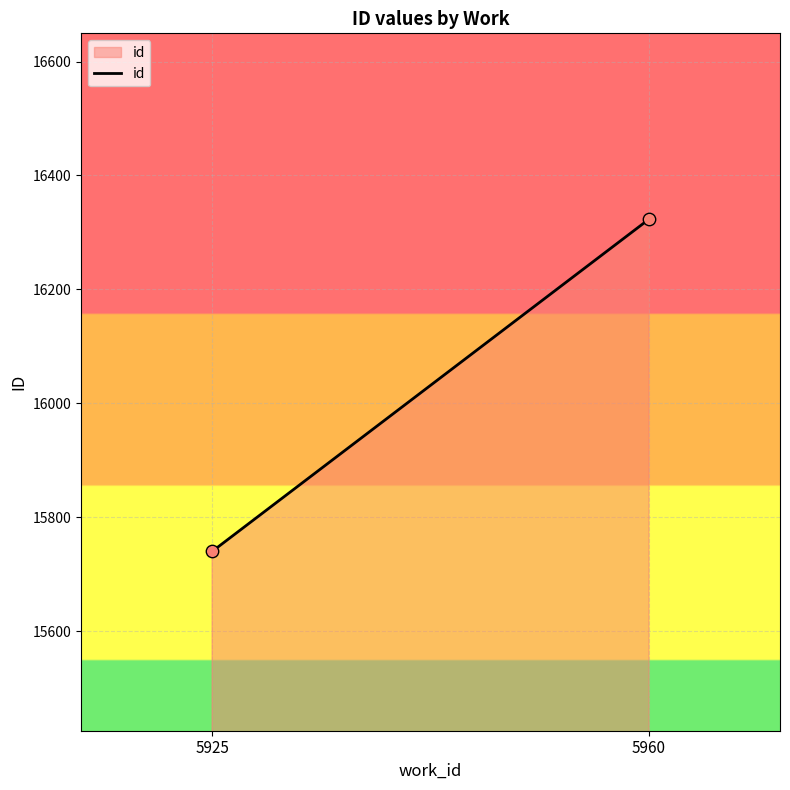

What is the range of Y values (max minus min)?

583.5